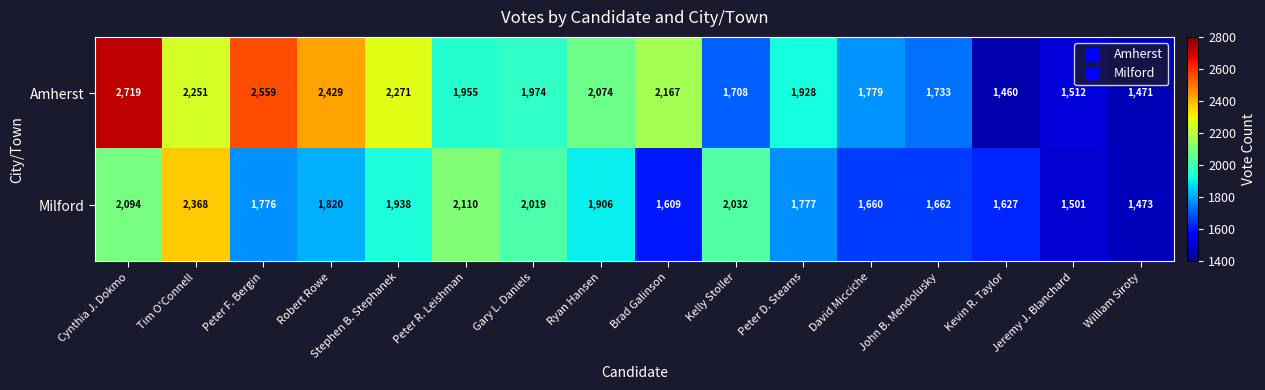

The Amherst series shows 2978 at Peter D. Stearns. True or false?

False